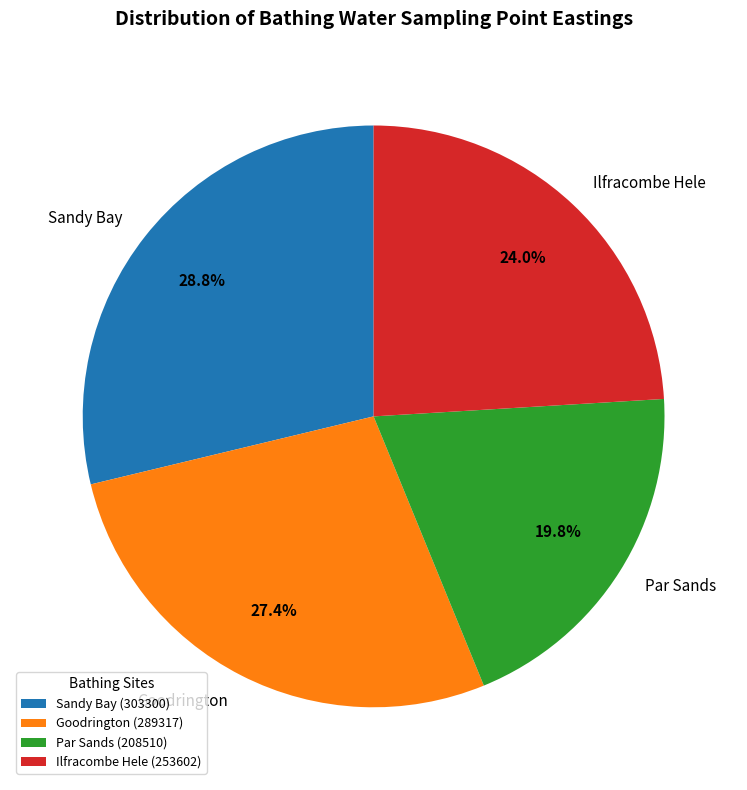

Does Sandy Bay account for over 50% of the chart?

No